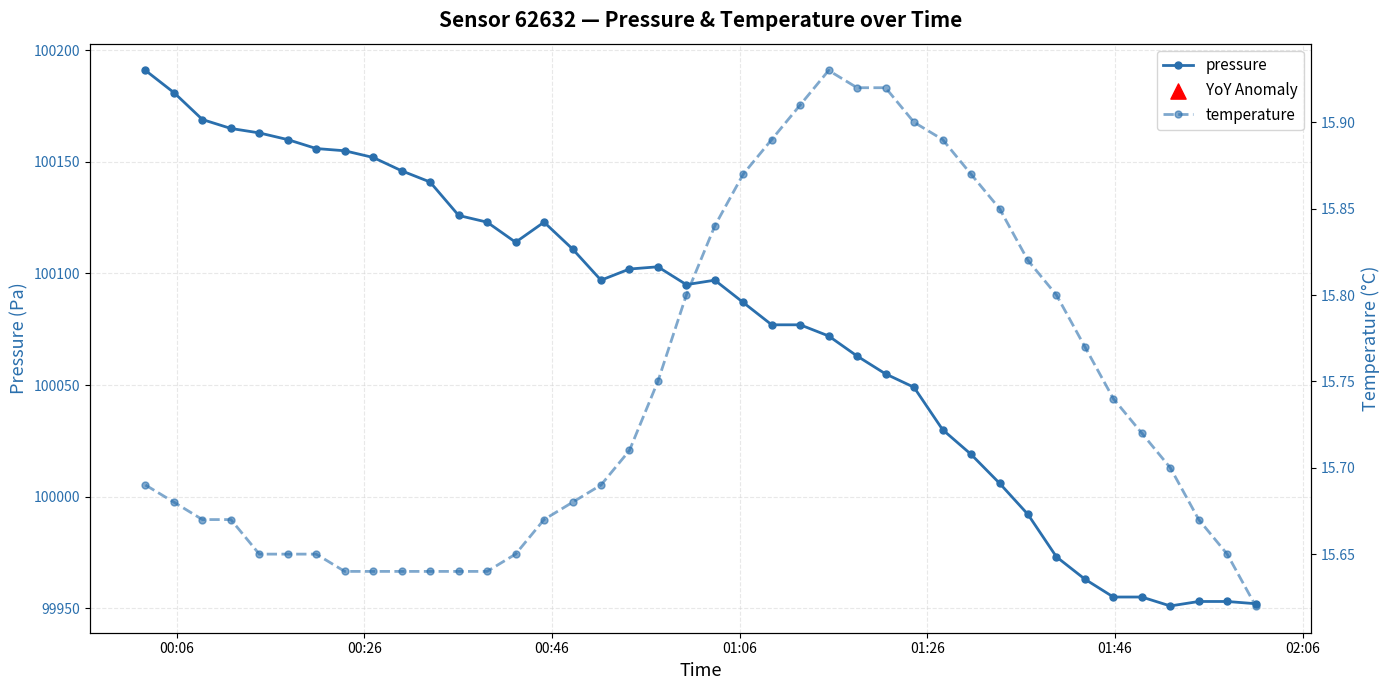

Which series reaches the minimum Y coordinate?

temperature